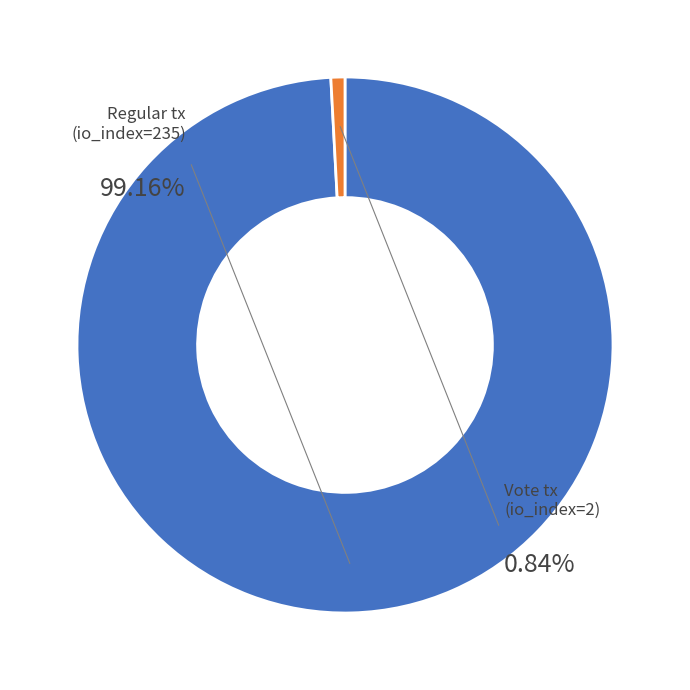

Combined, what portion of the pie is Regular tx (io_index=235) and Vote tx (io_index=2)?

100.0%